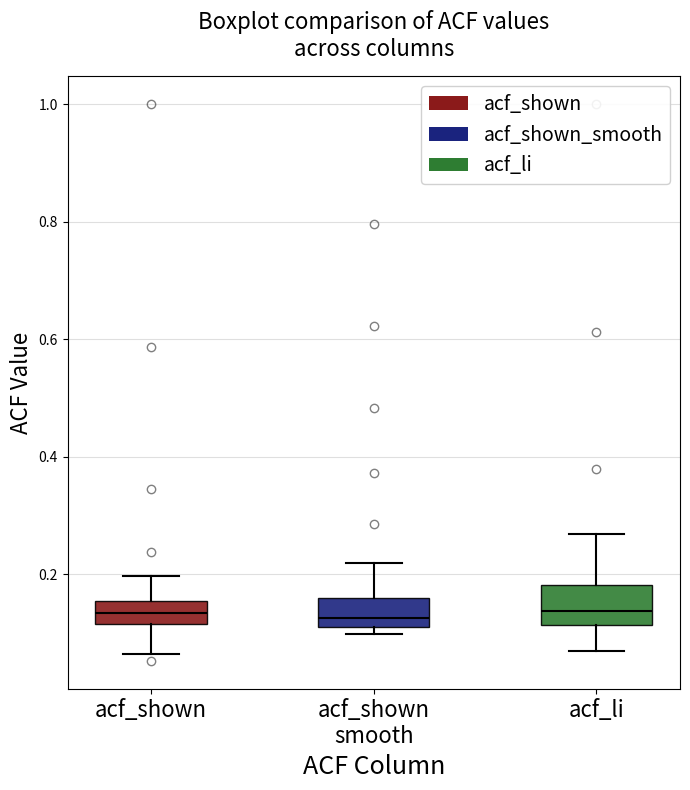

Reading left to right, read every box against the y-axis: the position of its median line, the range the box covers, and the ends of its whiskers. The values are not printed on the chart, so give them approximately, as read against the axis.

acf_shown: median 0.14, box 0.12 to 0.16, whiskers 0.06 to 0.20
acf_shown smooth: median 0.12 (just above the box's lower edge), box 0.12 to 0.16, whiskers 0.10 to 0.22
acf_li: median 0.14, box 0.12 to 0.18, whiskers 0.06 to 0.26